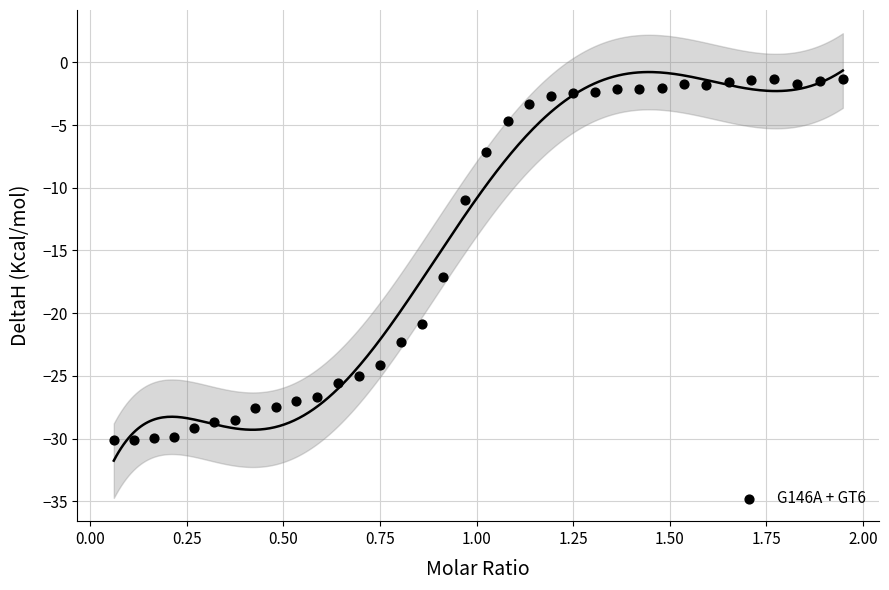

What is the range of X values (max minus min)?

1.9